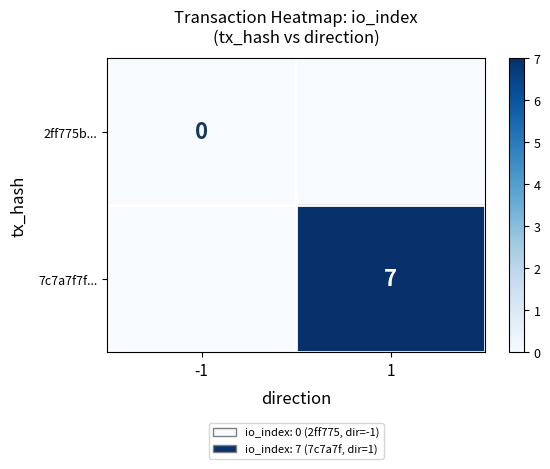

What is the total value across all series at 1?

7